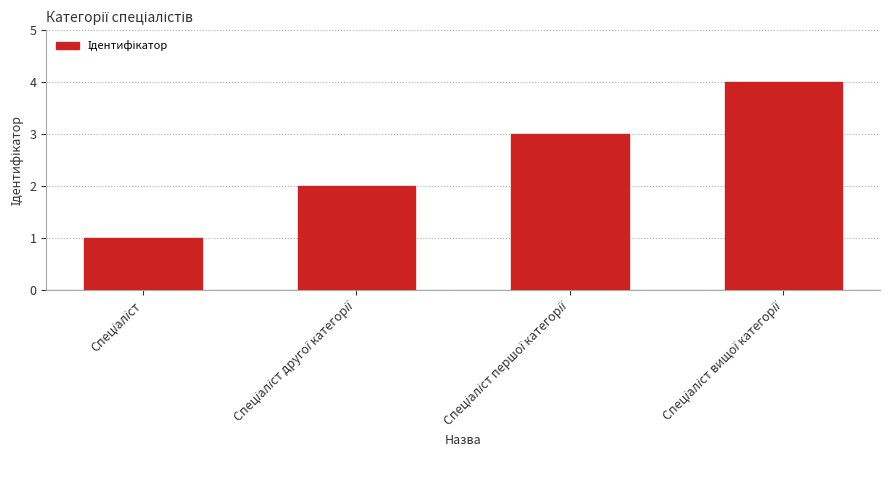

What is the sum of all values?

10